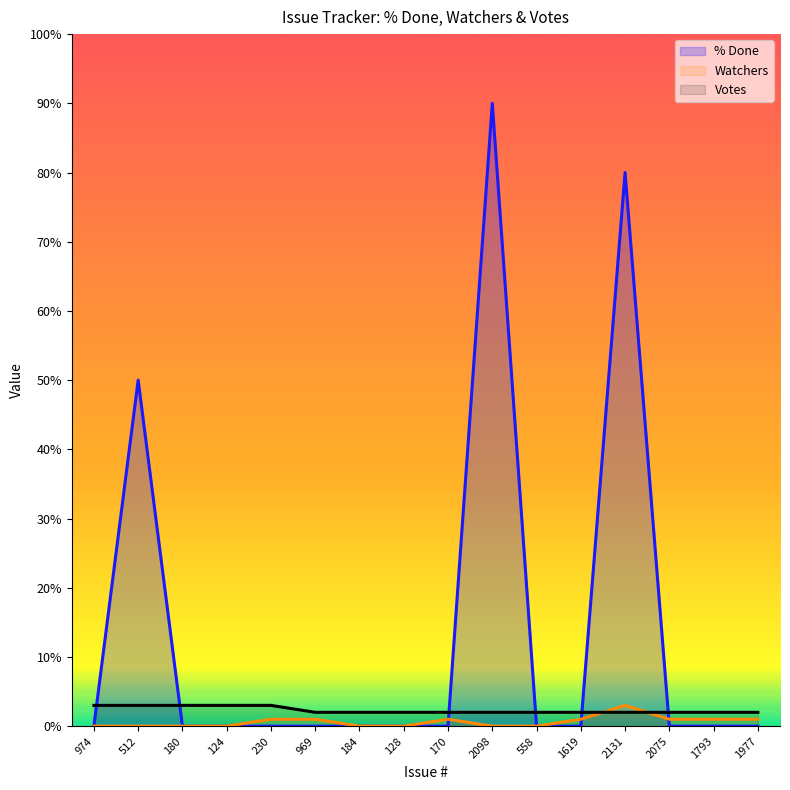

Where is Watchers nearest to the value 1?

230